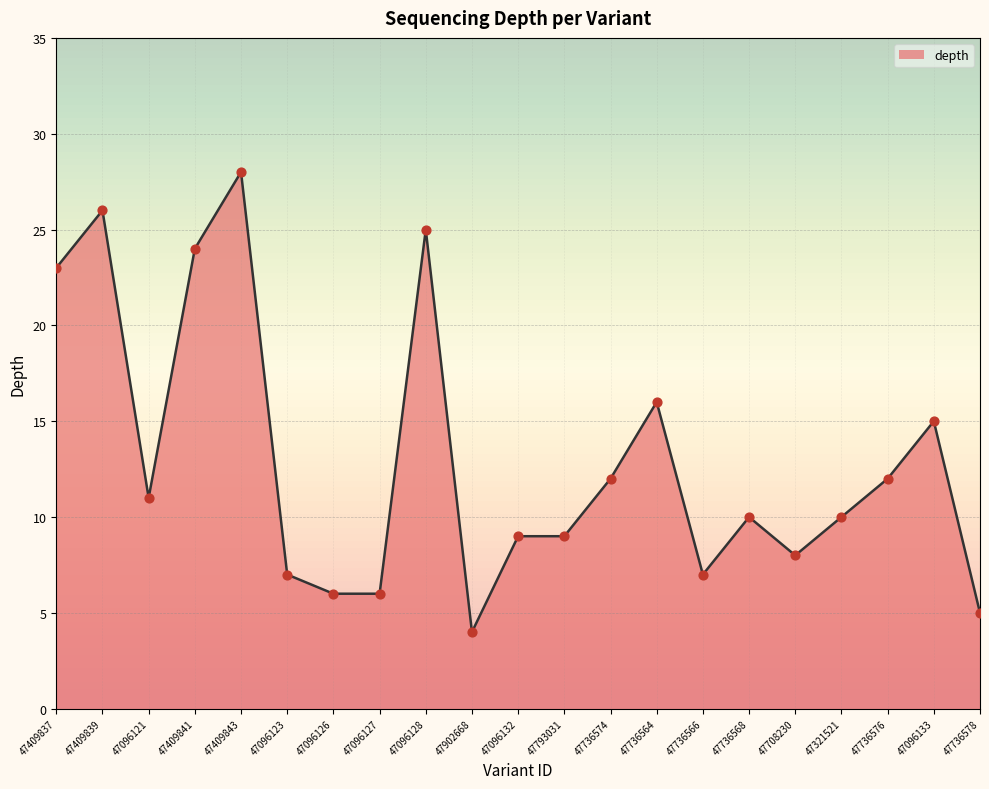

Between 47409841 and 47321521, which is larger?

47409841